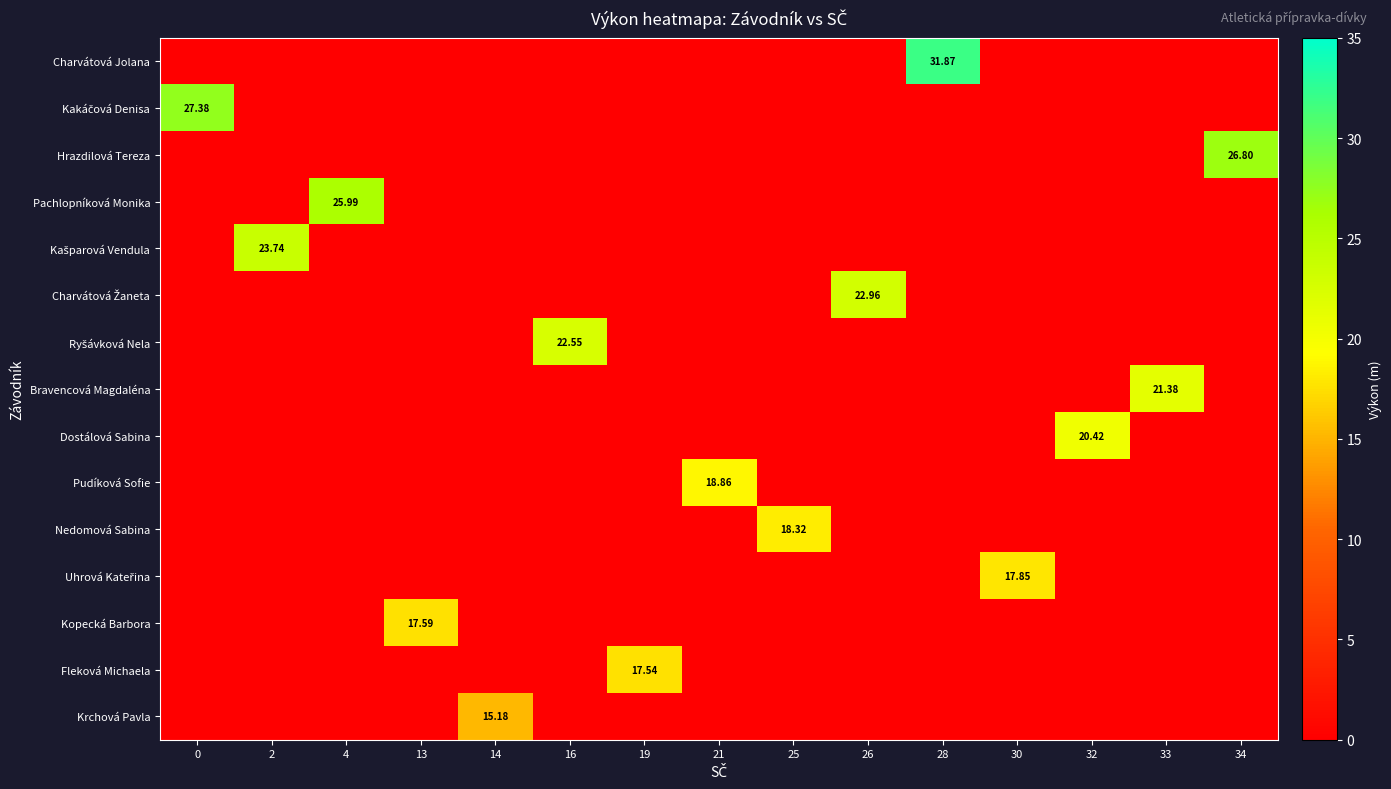

What is the sum of all Charvátová Jolana values?

31.9